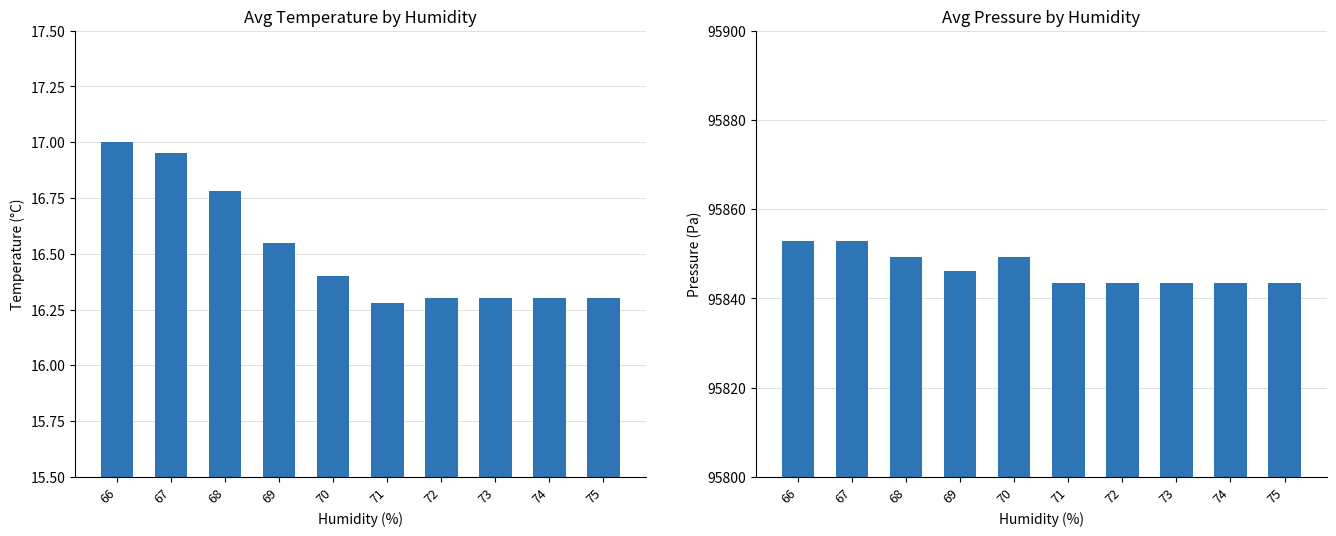

At 72, list the series in order from largest to smallest.

pressure, temperature